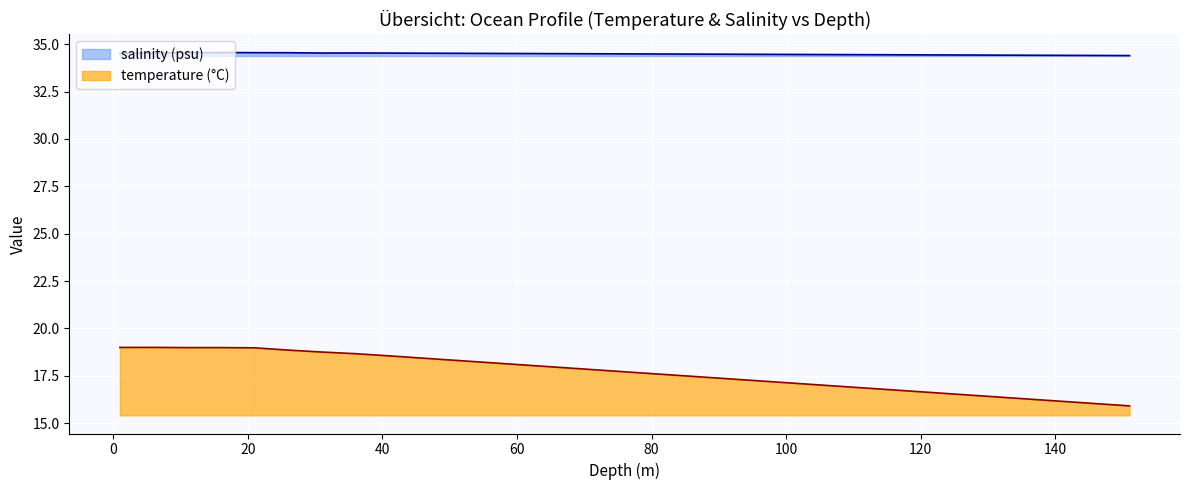

True or false: depth and temperature cross at least once.

False